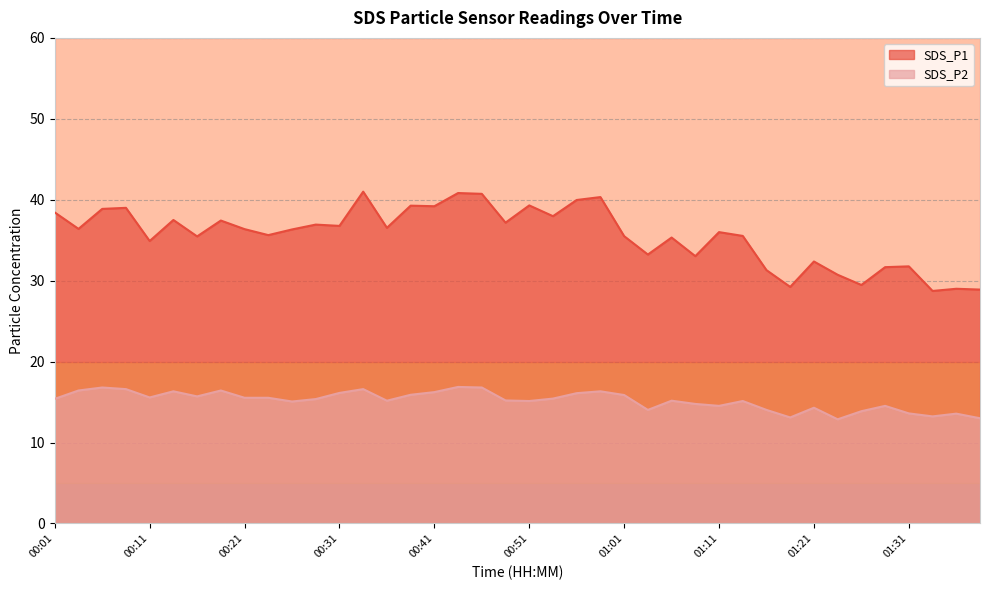

Between 00:34 and 01:23, which series saw the biggest shift?

SDS_P1